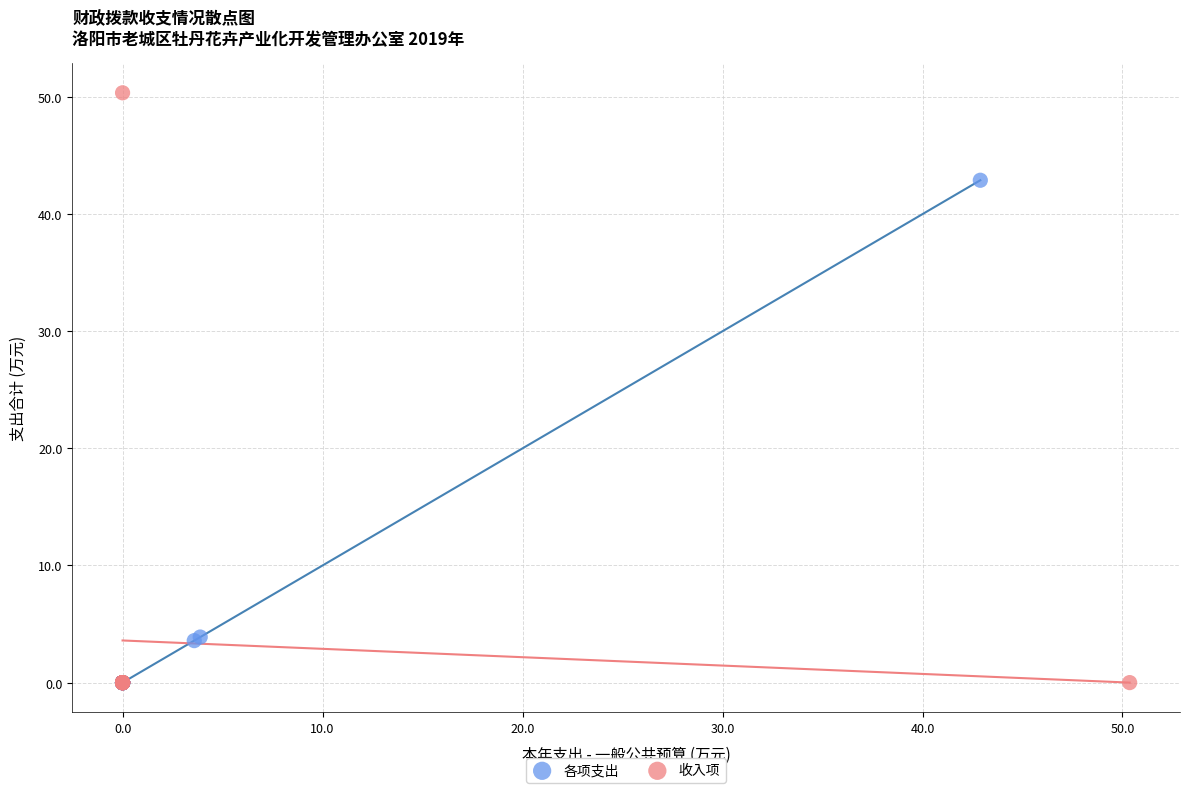

Which series has the widest spread of Y values?

收入项